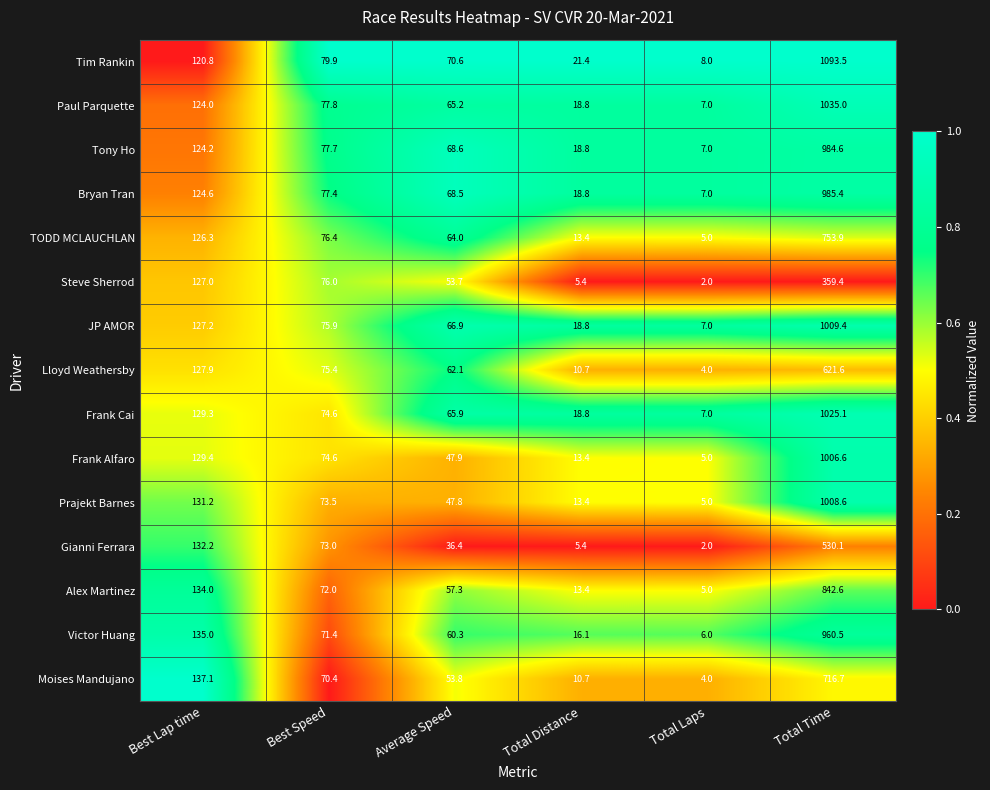

What is the difference between the TODD MCLAUCHLAN values at Best Speed and Total Laps?

71.4